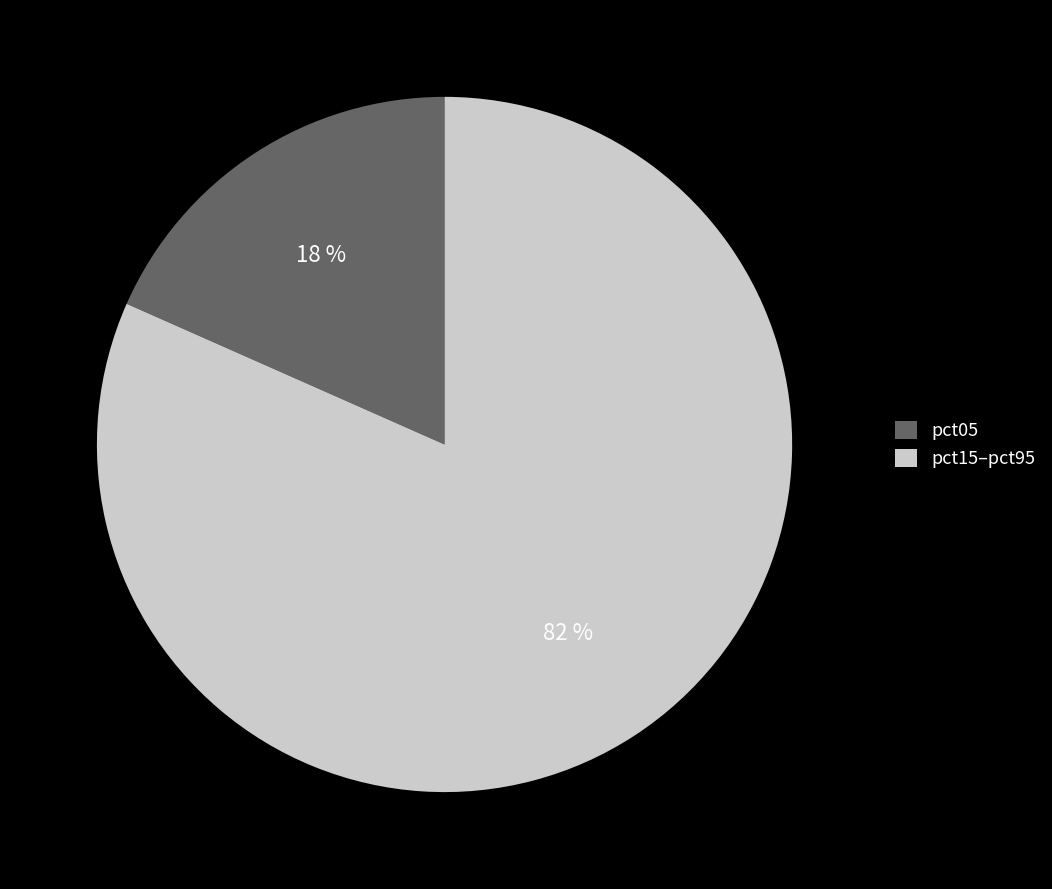

Is there a majority slice in this chart?

Yes